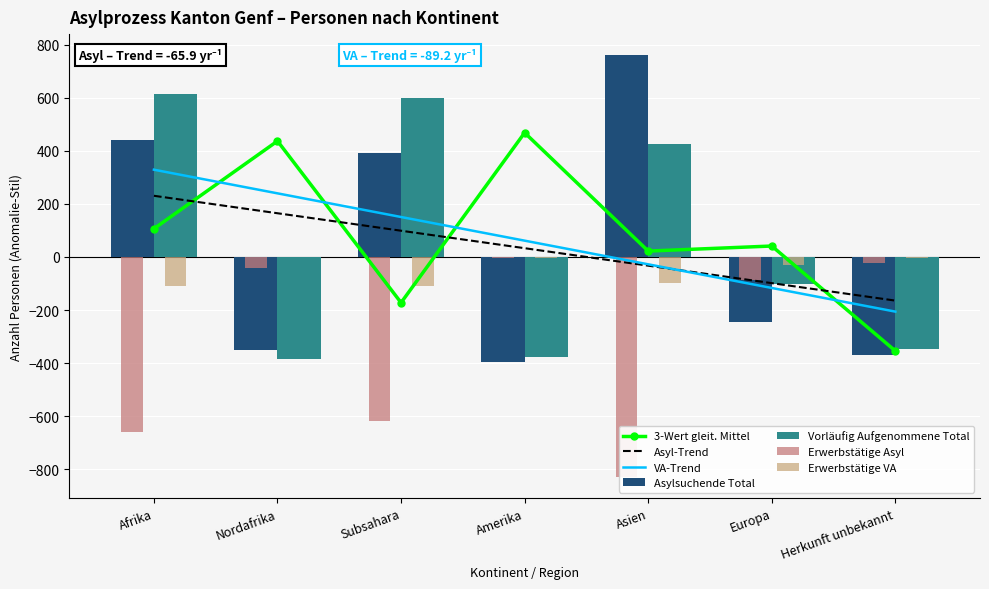

Which label corresponds to the largest value in the chart?

Asien